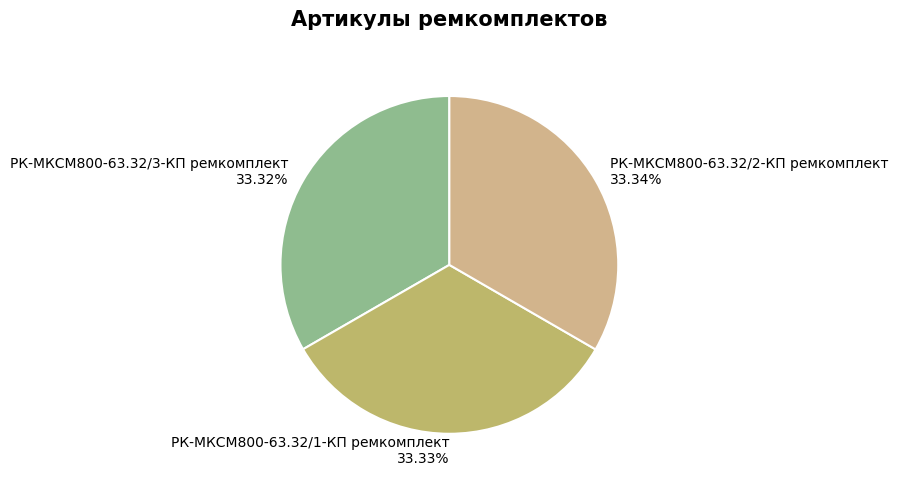

To the nearest percent, what portion does РК-МКСМ800-63.32/2-КП ремкомплект represent?

33%